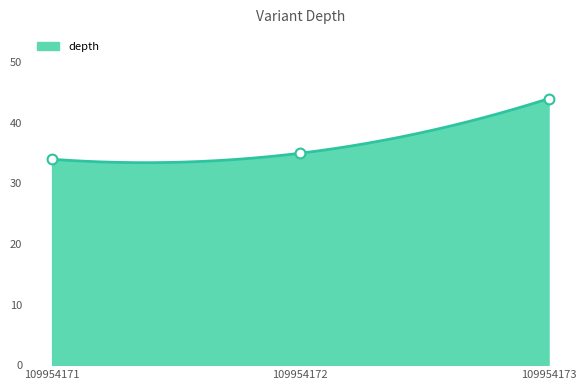

What is the change in value from 109954171 to 109954172?

+1